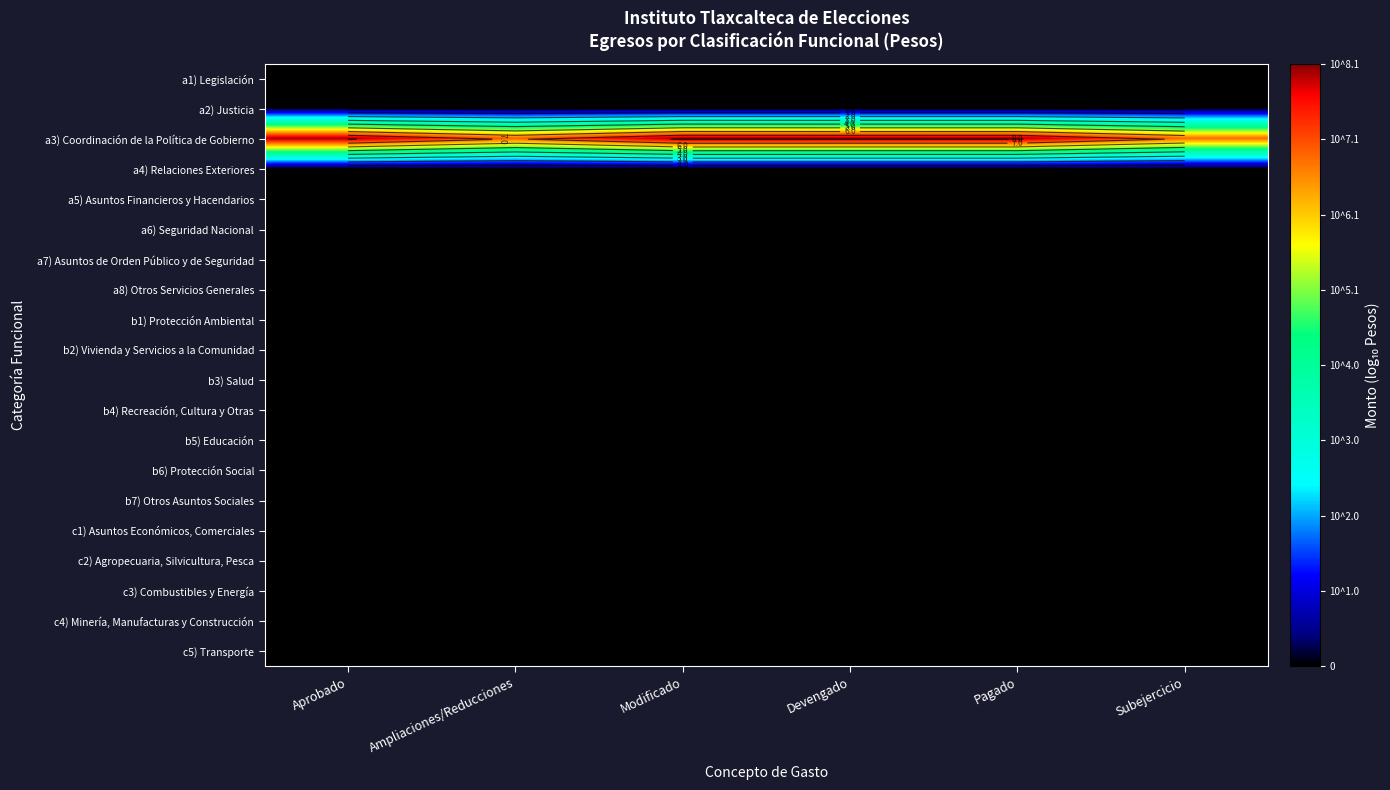

At which category does the chart reach its minimum across all series?

Aprobado